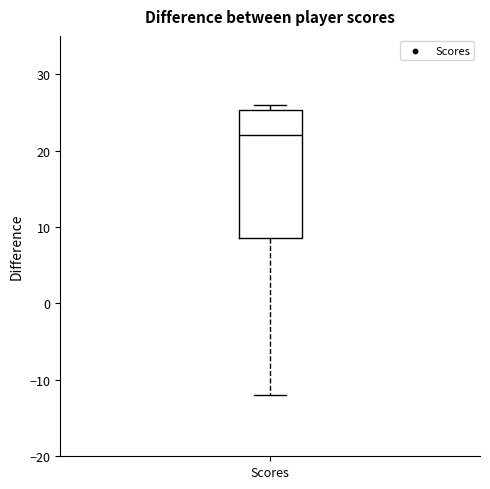

Where does the lower whisker of the box for Scores end on the y-axis? The values are not printed on the chart, so give them approximately, as read against the axis.

-12